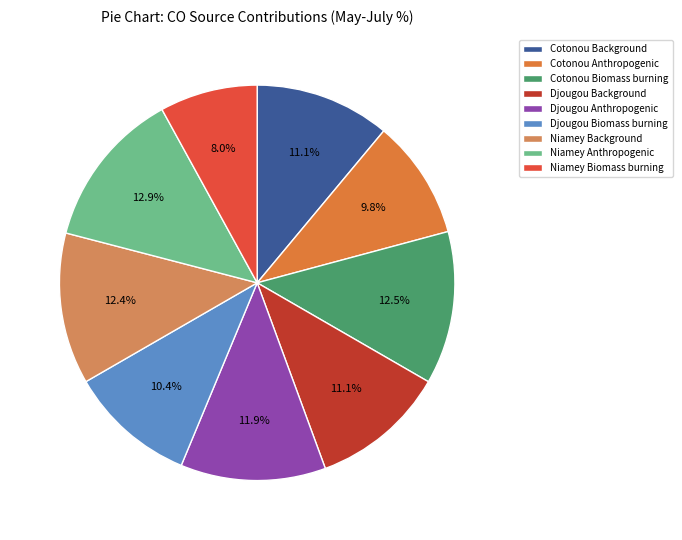

What percentage is the Niamey Background slice, to the nearest percent?

12%